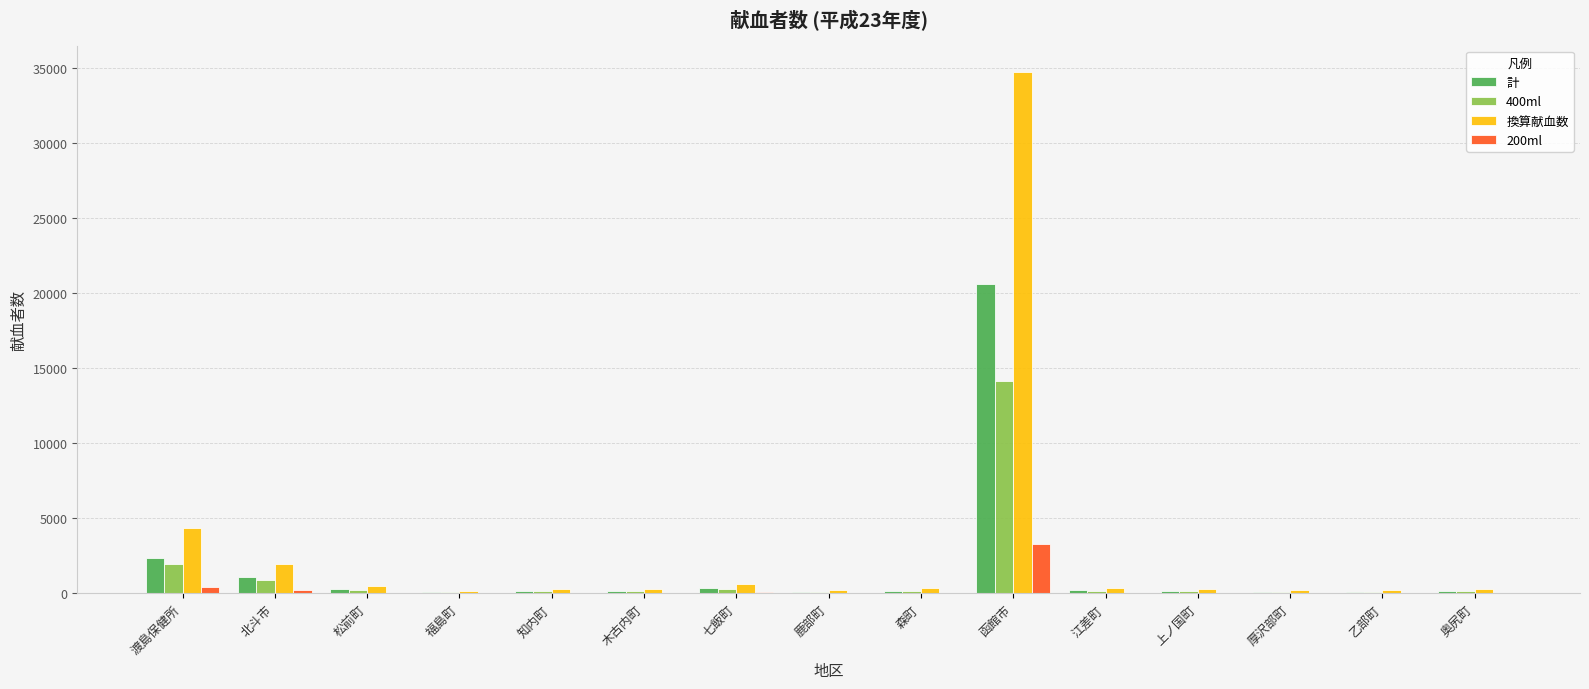

Which category has the highest value in the 200ml series?

函館市